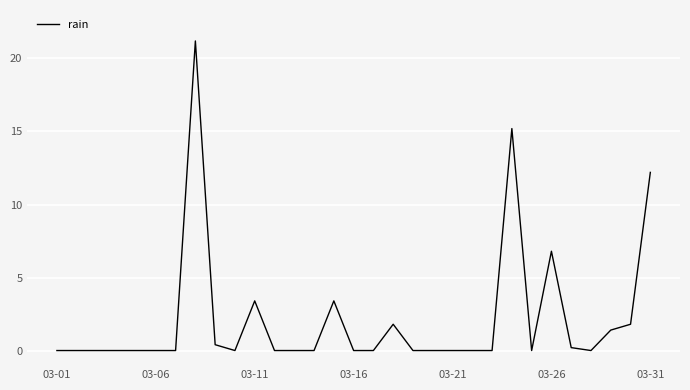

What is the greatest value displayed?

21.2